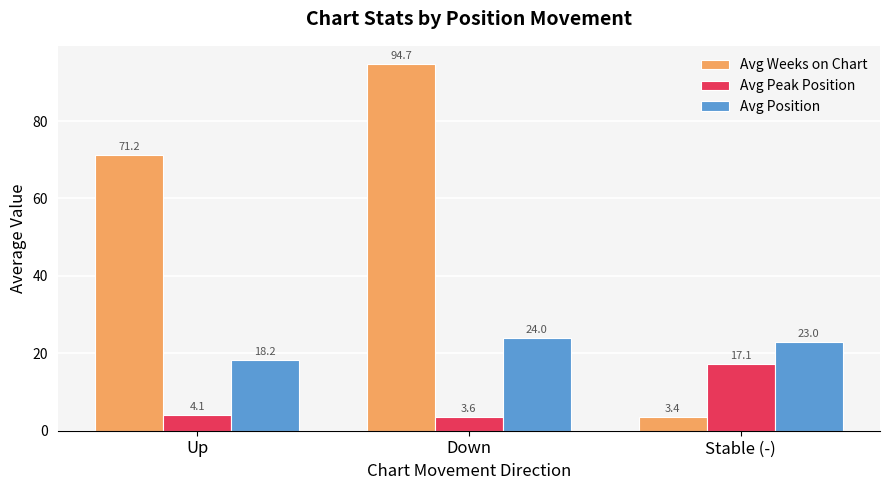

At which label is Avg Weeks on Chart closest to 49?

Up